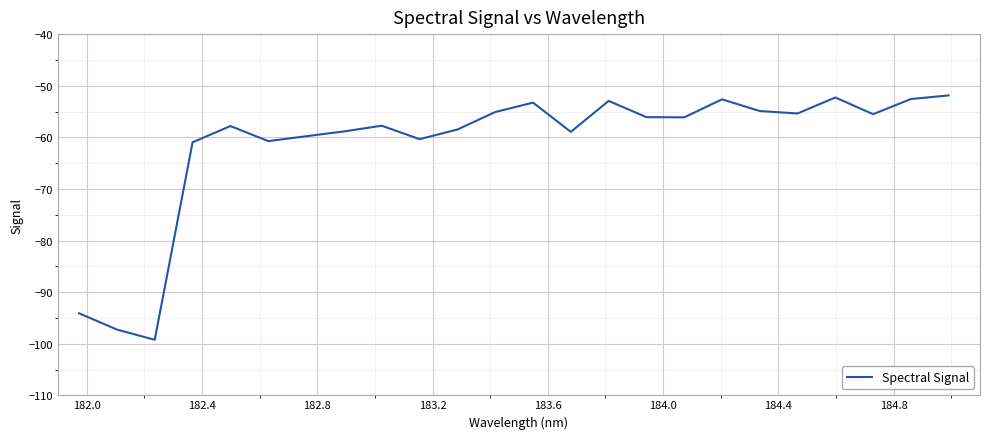

What is the difference between the maximum and minimum values?

47.4